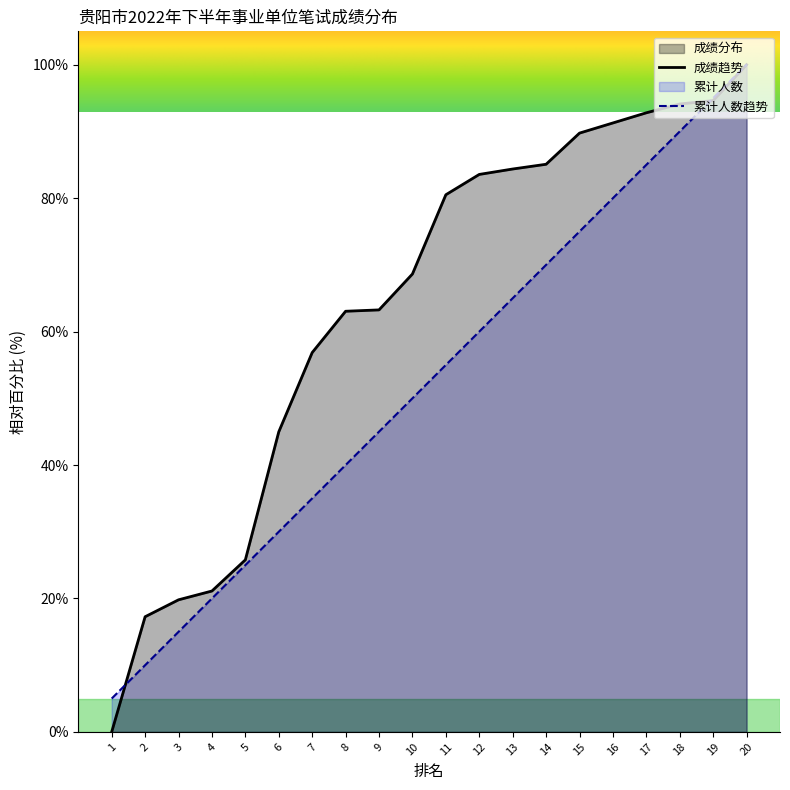

At which label does 累计人数 reach its minimum?

1